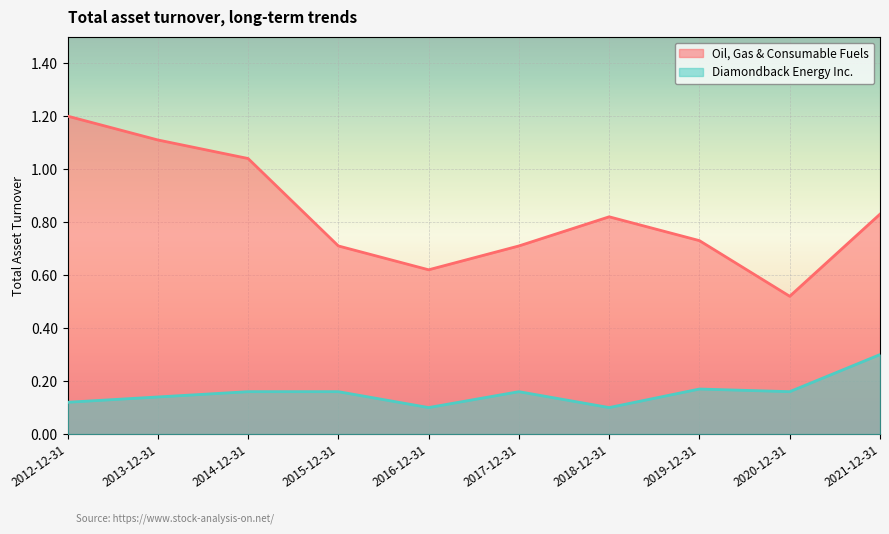

How many lines are shown in the chart?

2